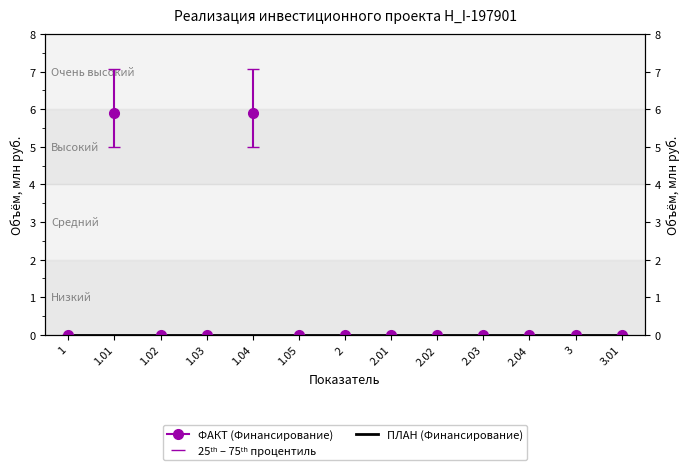

List the labels in order of value, smallest first.

1, 1.02, 1.03, 1.05, 2, 2.01, 2.02, 2.03, 2.04, 3, 3.01, 1.01, 1.04